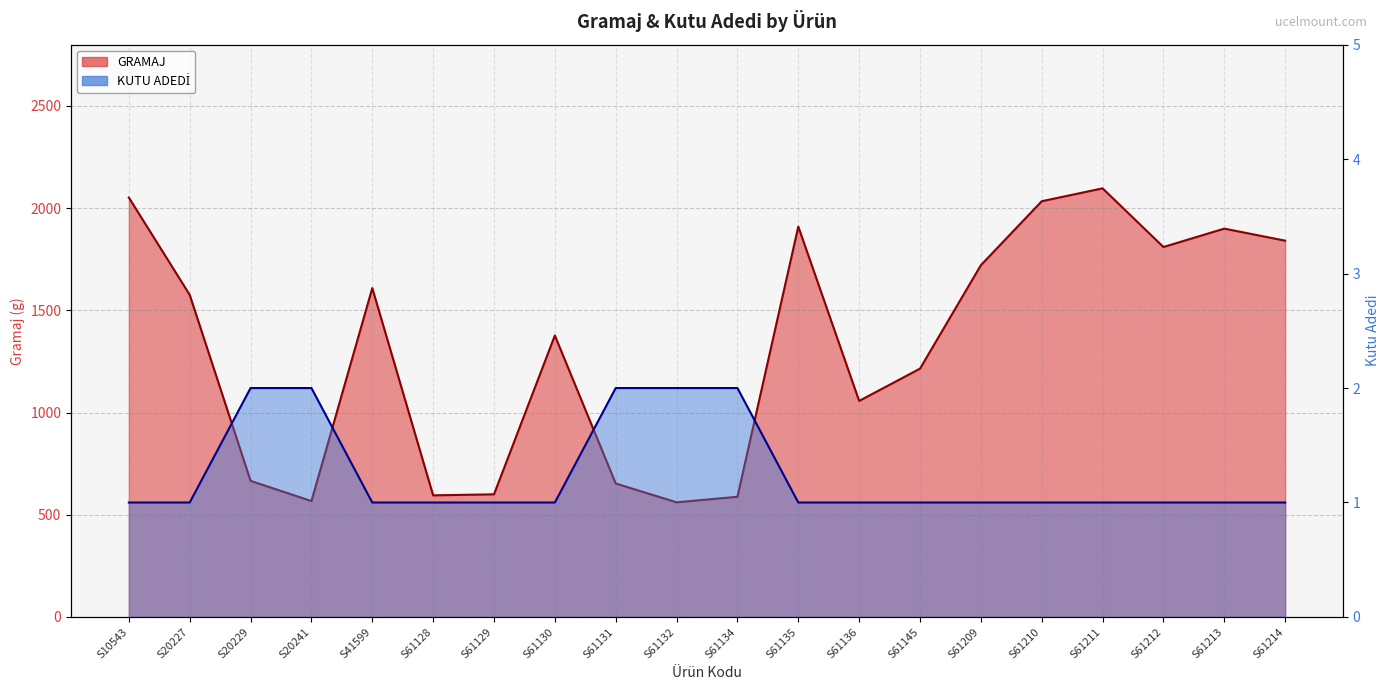

At which category is the sum across all series the highest?

S61211